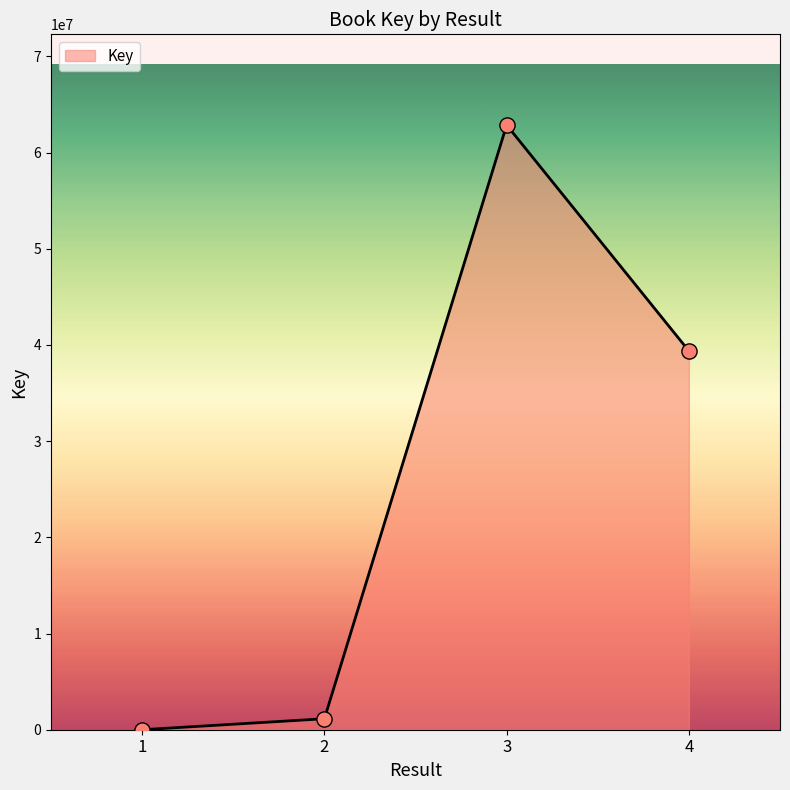

Between 4 and 1, which is larger?

4